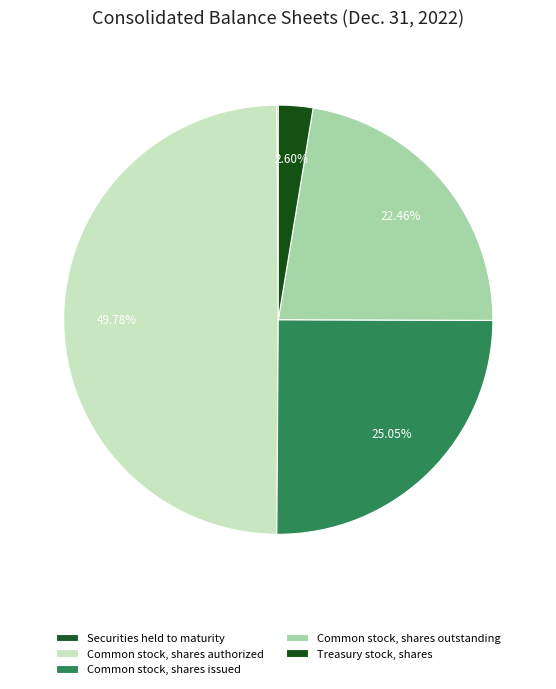

What is the change in value from Common stock, shares issued to Treasury stock, shares?

-9021697